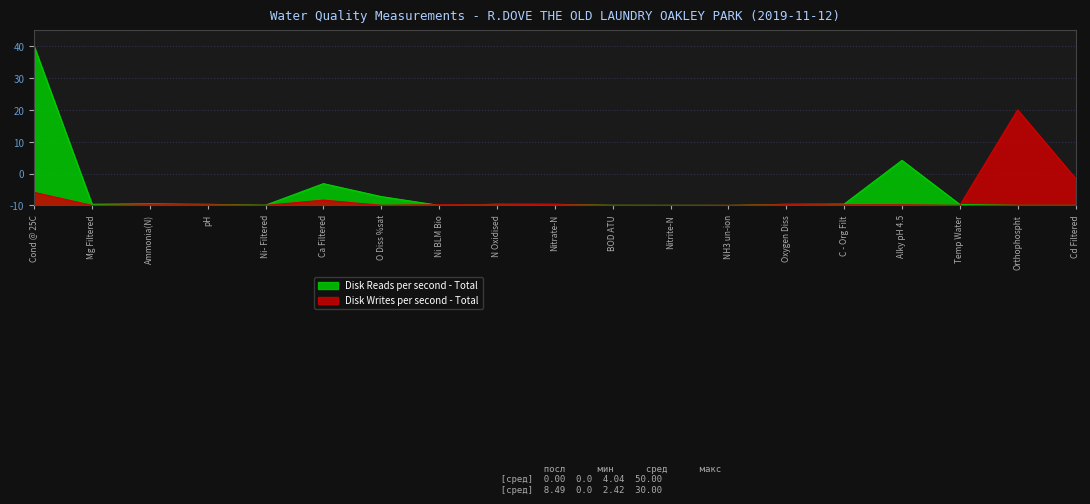

True or false: Disk Reads per second - Total has a value of 0.0 at NH3 un-ion.

True